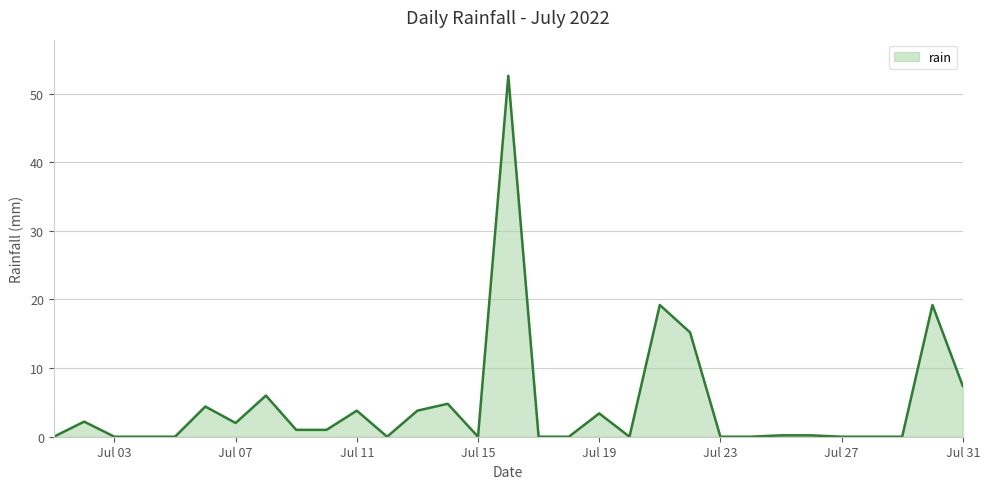

What is the maximum value shown in the chart?

52.6